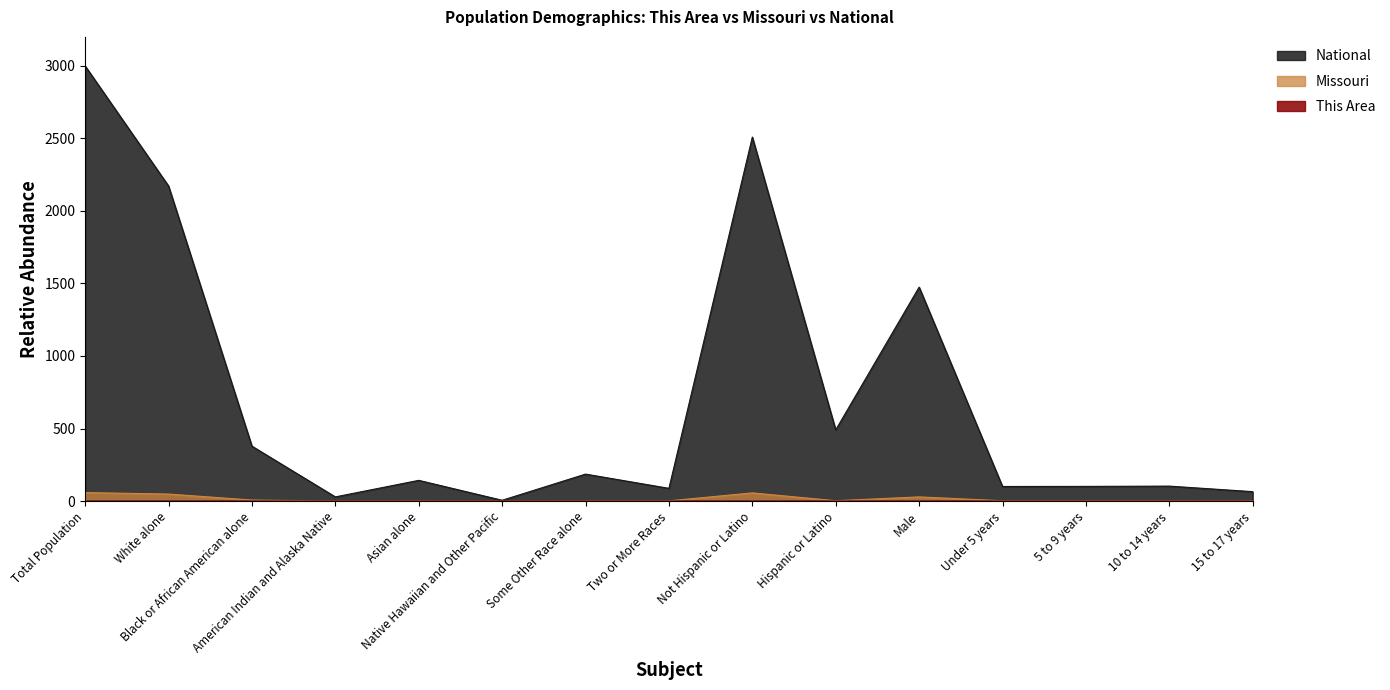

What are all the series names shown in the legend?

This Area, Missouri, National